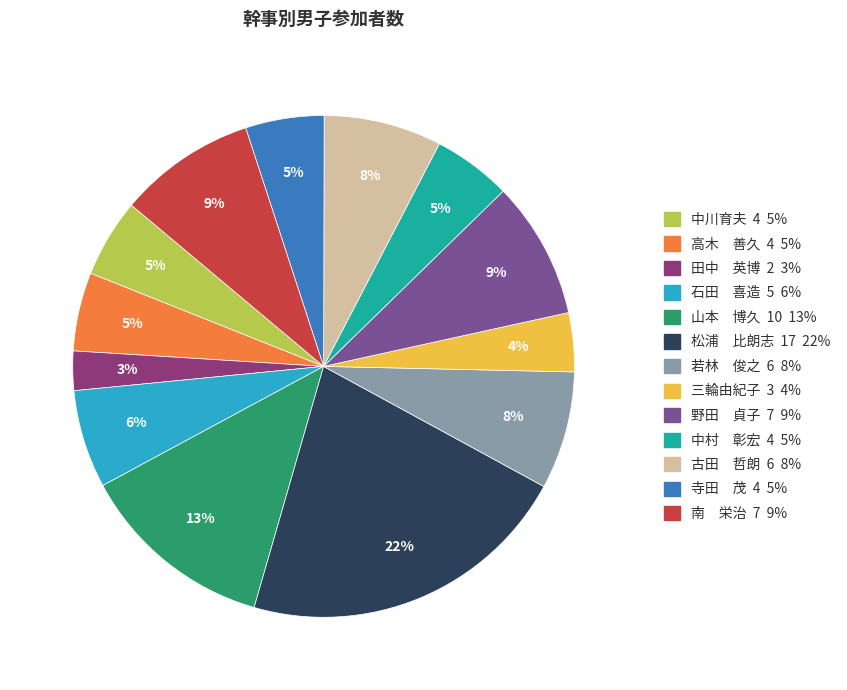

Do 若林 俊之 6 8% and 古田 哲朗 6 8% together represent more than half of the pie?

No